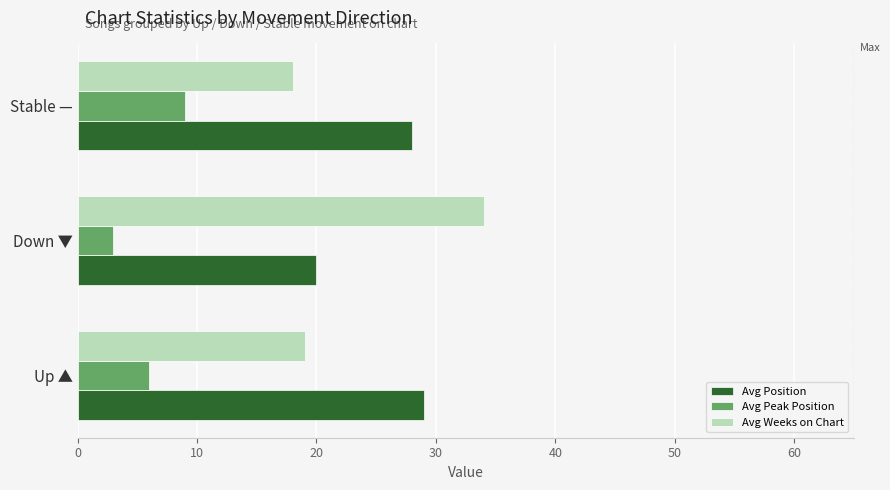

What is the spread (max minus min) of values at Stable —?

19